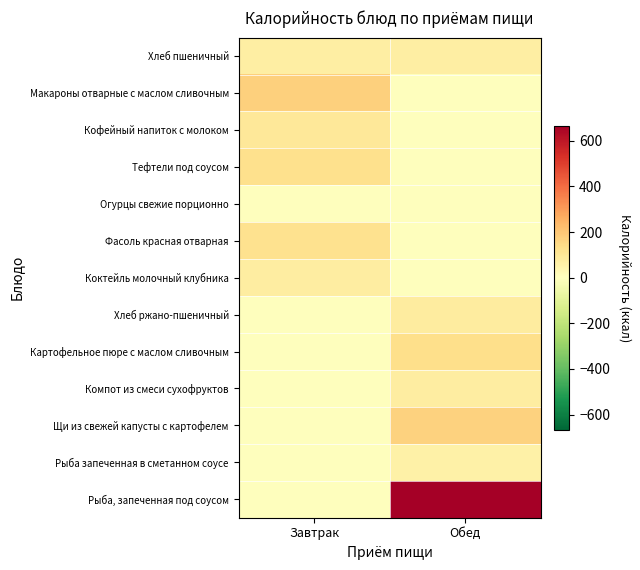

Which series has the widest spread of values?

Рыба, запеченная под соусом